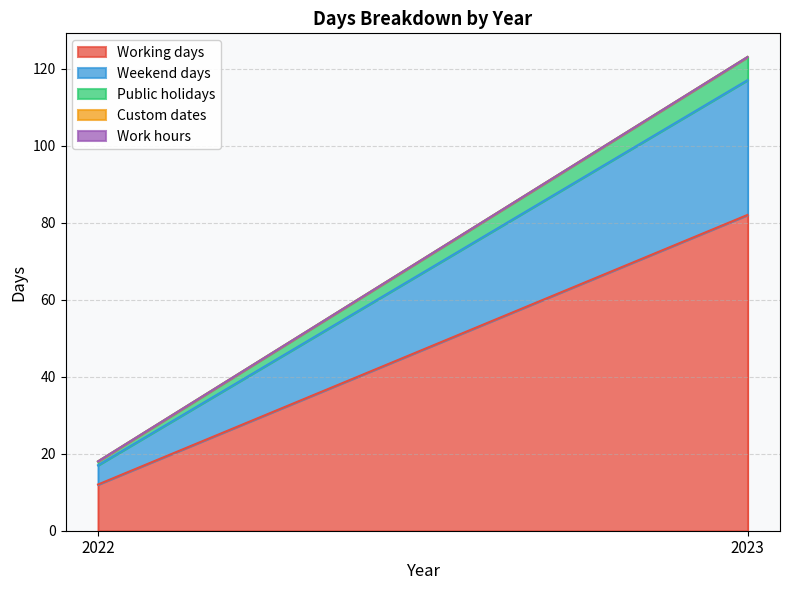

What is the sum of the Working days values at 2022 and 2023?

94